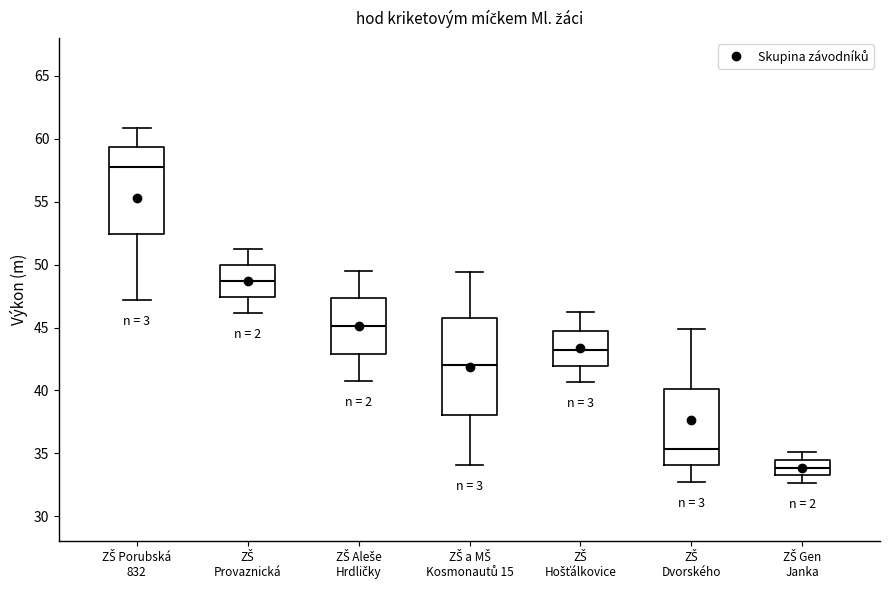

Reading left to right, read every box against the y-axis: the position of its median line, the range the box covers, and the ends of its whiskers. The values are not printed on the chart, so give them approximately, as read against the axis.

ZŠ Porubská 832: median 58.0, box 52.5 to 59.5, whiskers 47.0 to 61.0
ZŠ Provaznická: median 48.5, box 47.5 to 50.0, whiskers 46.0 to 51.5
ZŠ Aleše Hrdličky: median 45.0, box 43.0 to 47.5, whiskers 40.5 to 49.5
ZŠ a MŠ Kosmonautů 15: median 42.0, box 38.0 to 45.5, whiskers 34.0 to 49.5
ZŠ Hošťálkovice: median 43.0, box 42.0 to 44.5, whiskers 40.5 to 46.0
ZŠ Dvorského: median 35.5, box 34.0 to 40.0, whiskers 32.5 to 45.0
ZŠ Gen Janka: median 34.0, box 33.5 to 34.5, whiskers 32.5 to 35.0